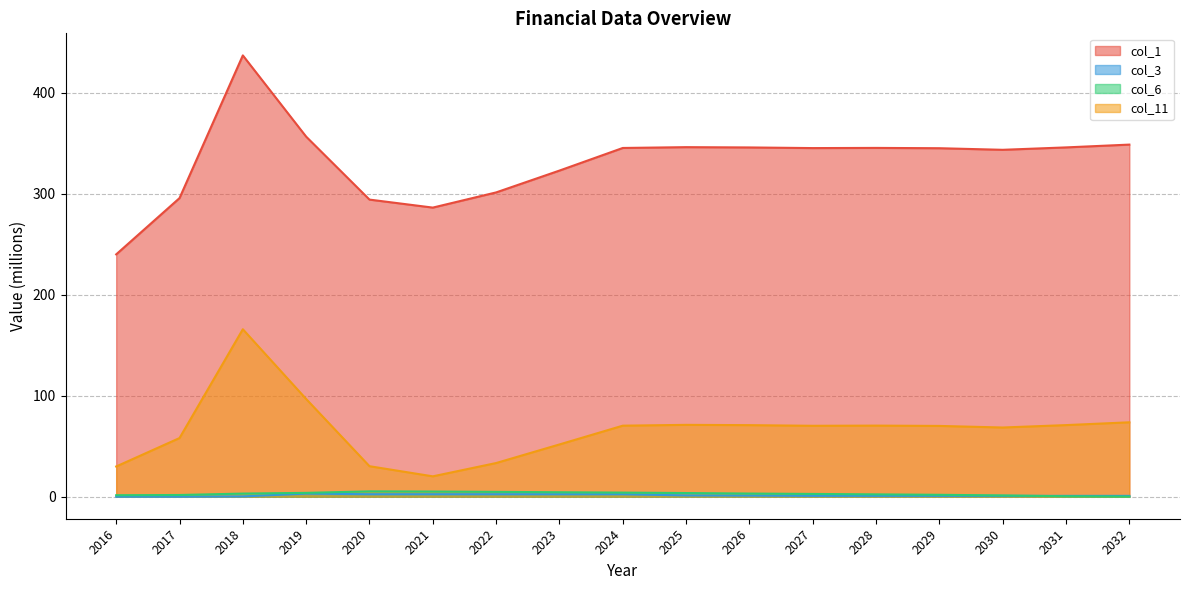

Which category has the lowest value across all series?

2016